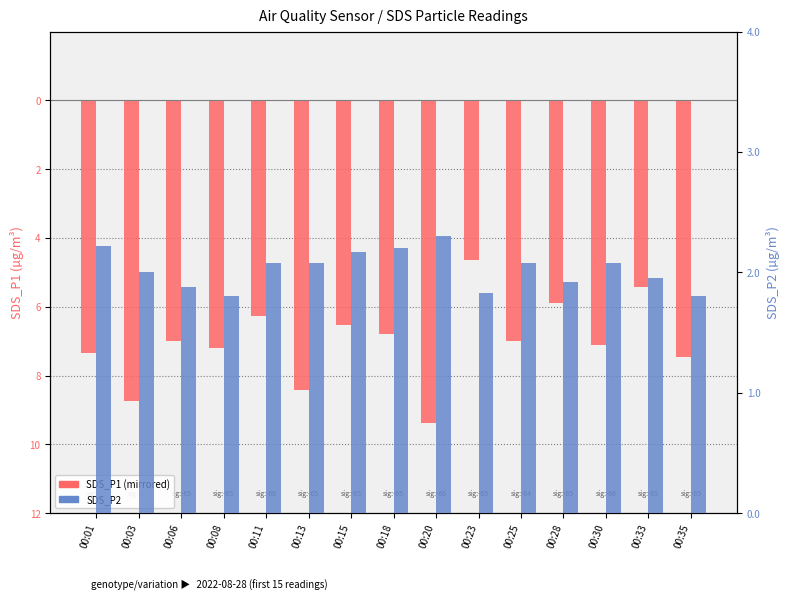

Rank the categories by SDS_P2 value from highest to lowest.

00:20, 00:01, 00:18, 00:15, 00:11, 00:13, 00:25, 00:30, 00:03, 00:33, 00:28, 00:06, 00:23, 00:08, 00:35